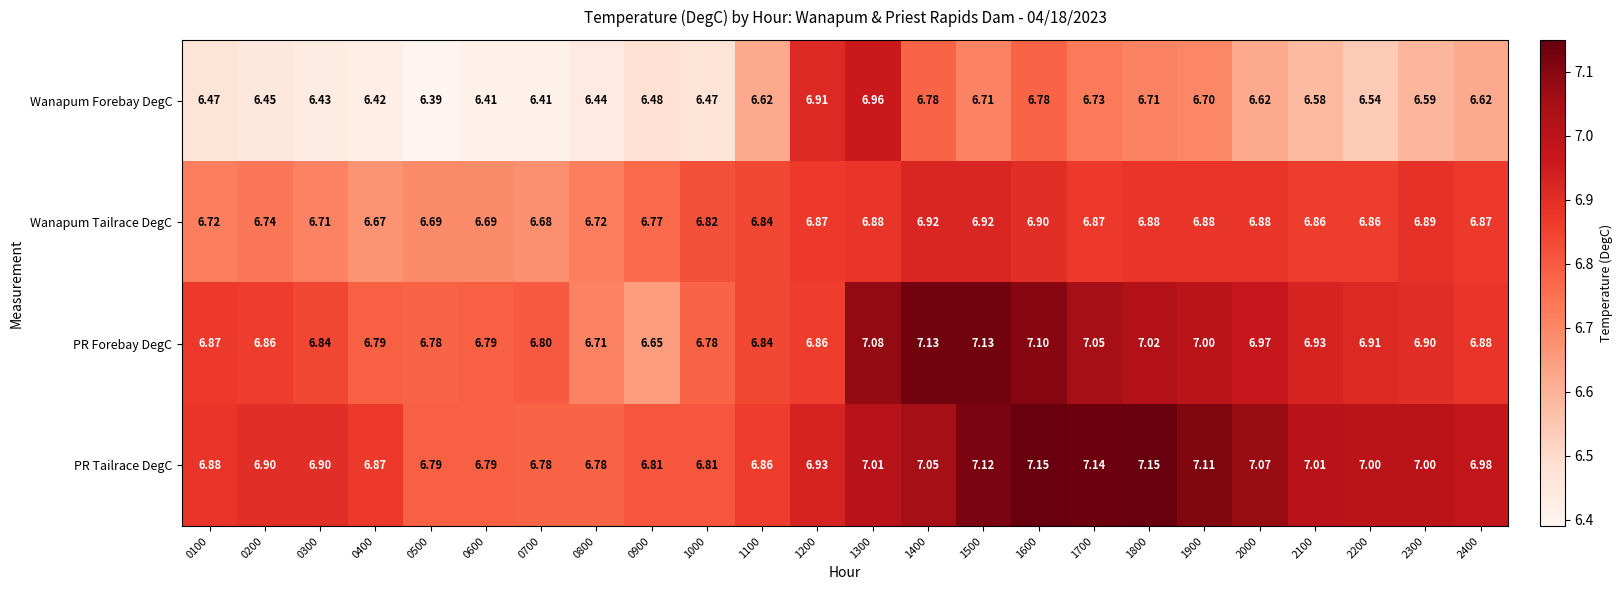

Which series has the largest total across all categories?

PR Tailrace DegC